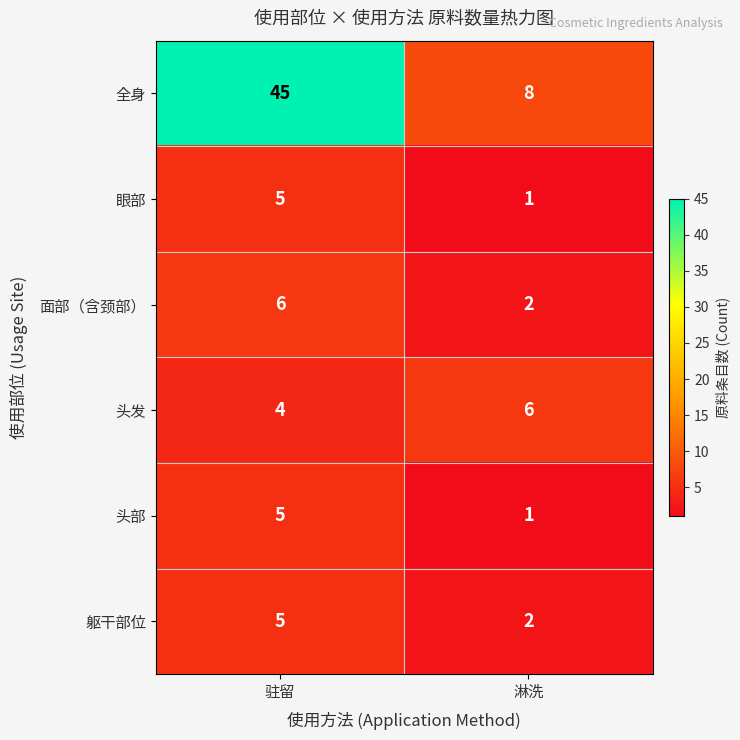

What is the difference between the highest and lowest values at 淋洗?

7